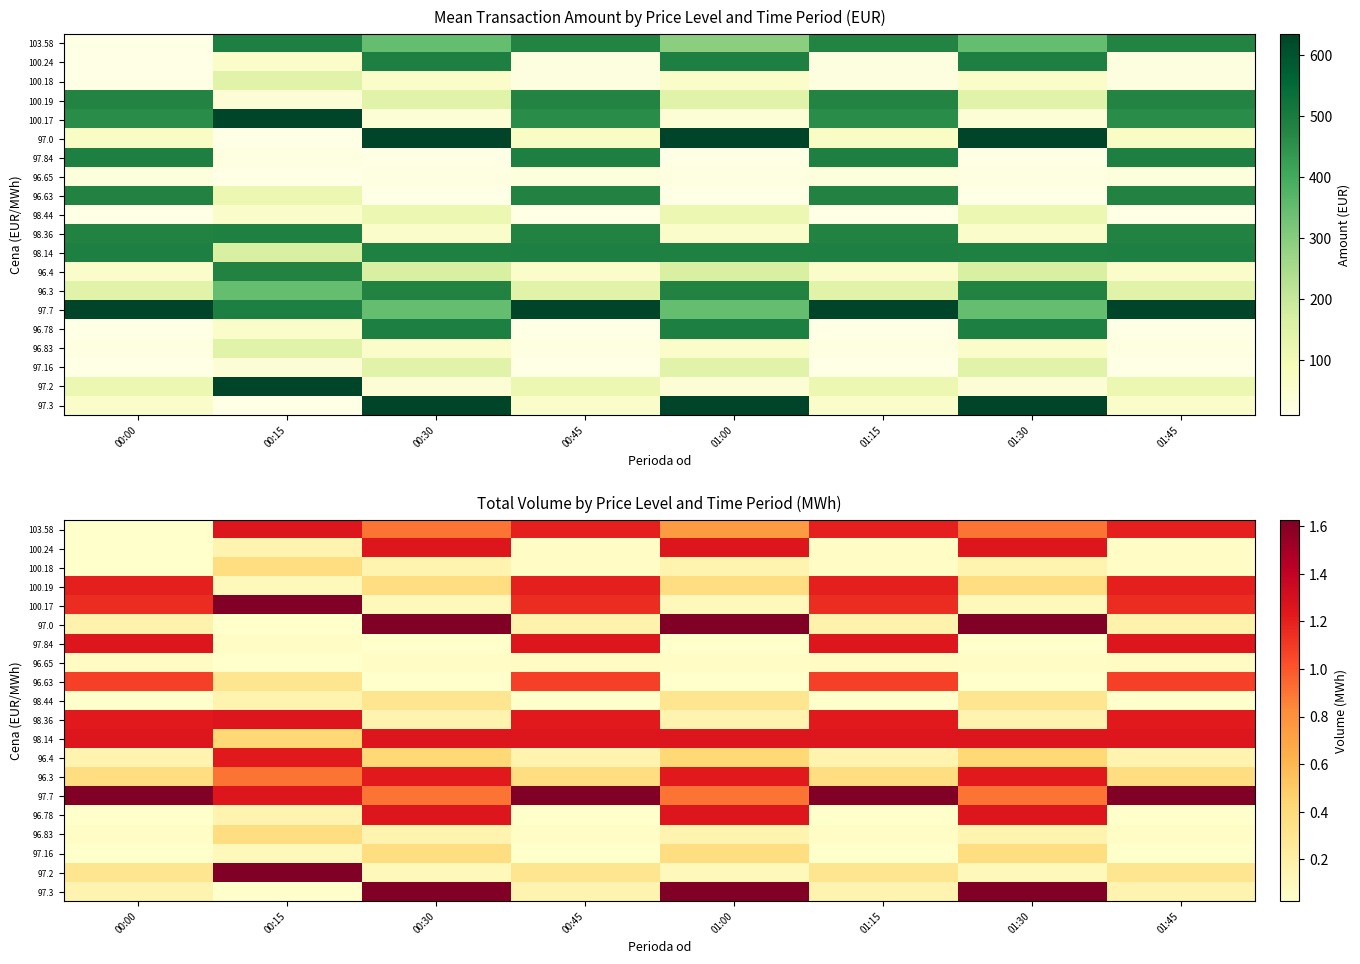

Rank the series by their maximum value, from highest to lowest.

100.17, 97.0, 97.7, 97.2, 97.3, 103.58, 100.24, 97.84, 98.36, 98.14, 96.78, 96.4, 96.3, 100.19, 96.63, 100.18, 96.83, 97.16, 98.44, 96.65